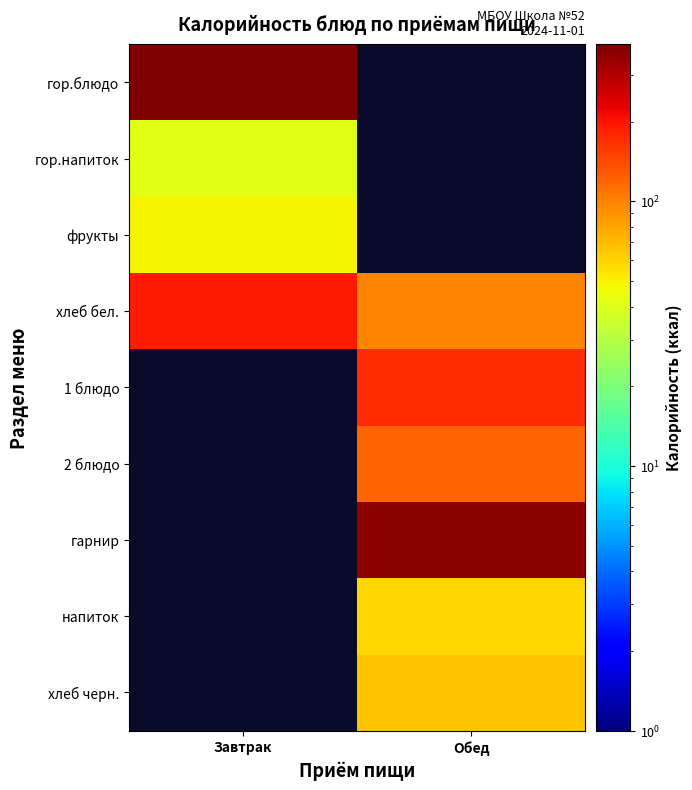

The value of 1 блюдо at Обед is 173.0. True or false?

True